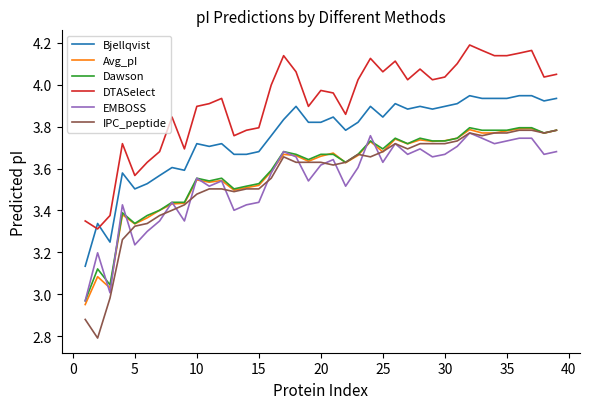

What is the smallest value displayed?

2.8